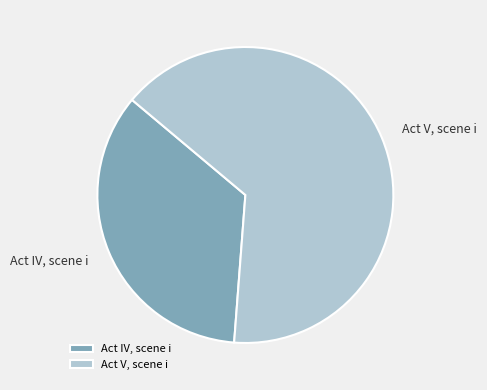

Is the sum of Act IV, scene i and Act V, scene i greater than half?

Yes